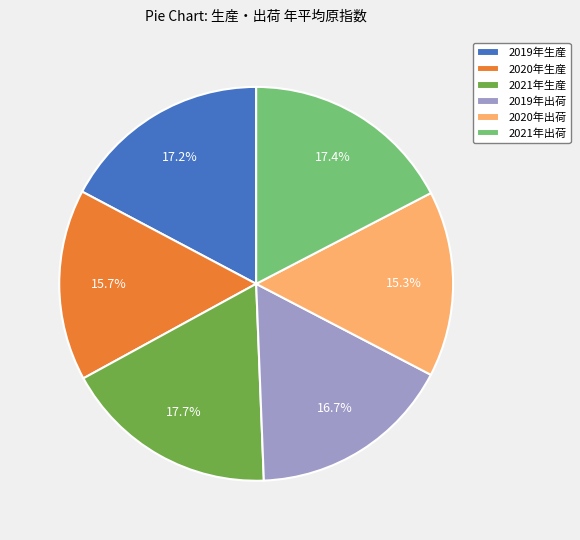

Does 2020年出荷 account for over 50% of the chart?

No